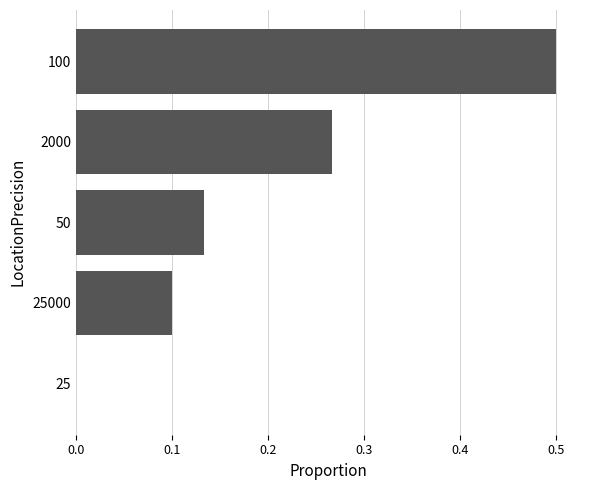

What is the sum of all values?

1.0